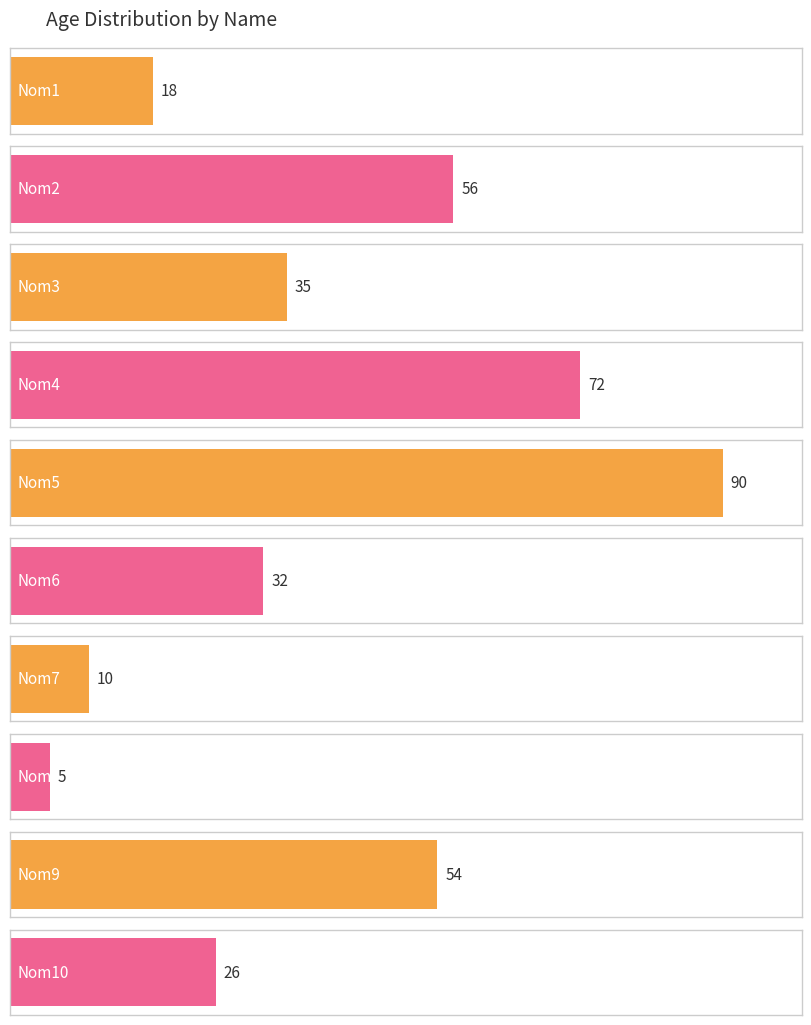

Reading left to right, list all the values displayed in this chart.

18	56	35	72	90	32	10	5	54	26